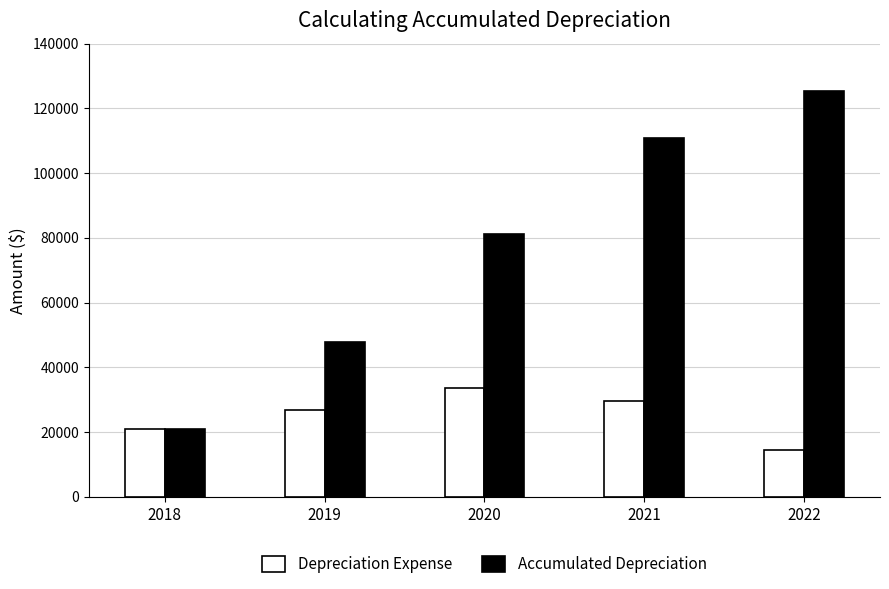

What is the difference between the maximum and second lowest values in the Accumulated Depreciation series?

77478.3